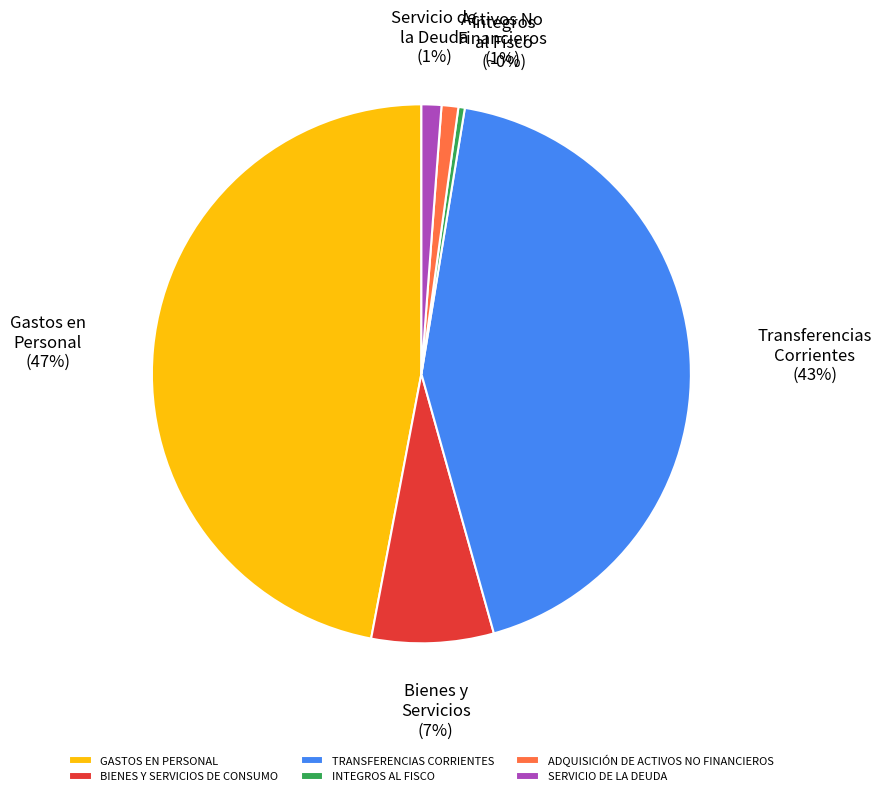

Which category has the smallest portion of the pie?

INTEGROS AL FISCO